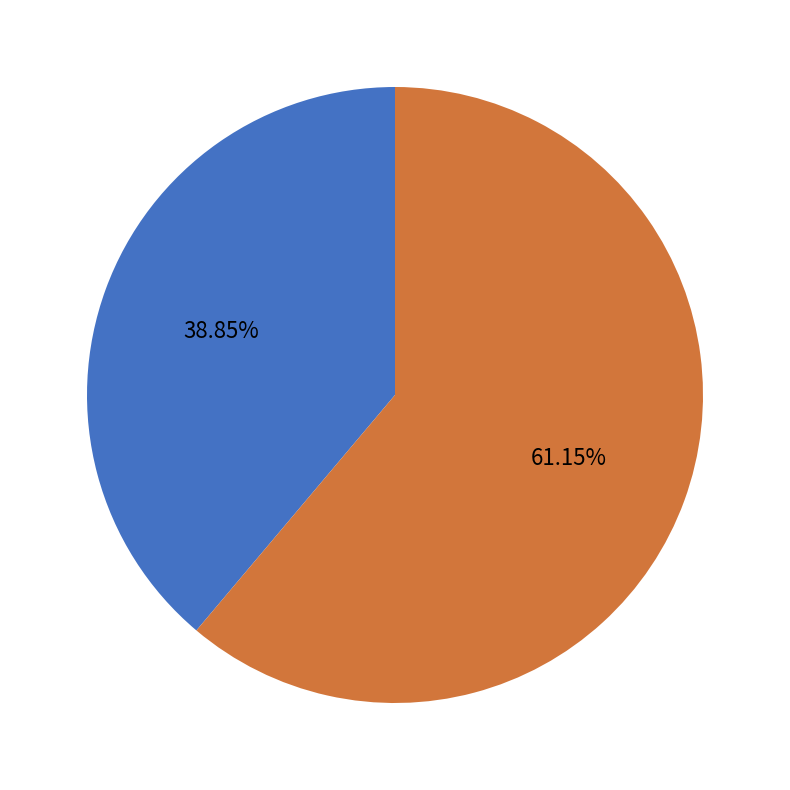

Approximately how many times larger is the value at Common stock, shares issued compared to Preferred stock, shares authorized?

1.6